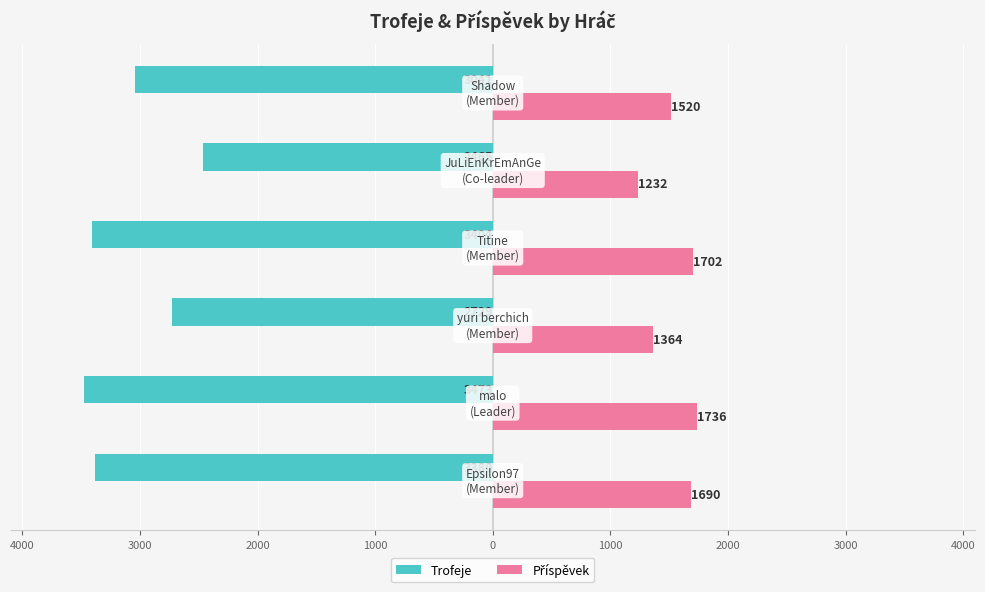

What is the value of the Trofeje bar at the 6th from the left?

-3041